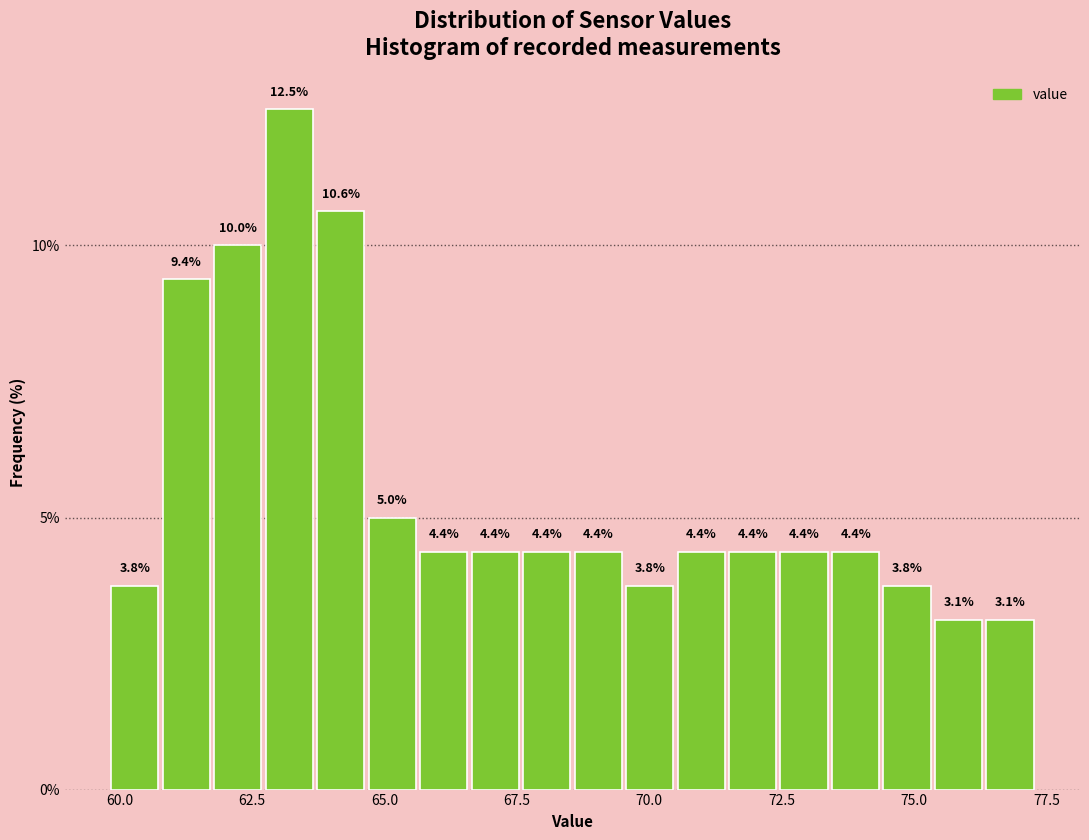

Read against the x-axis, roughly where is the centre of the tallest bar?

63.0